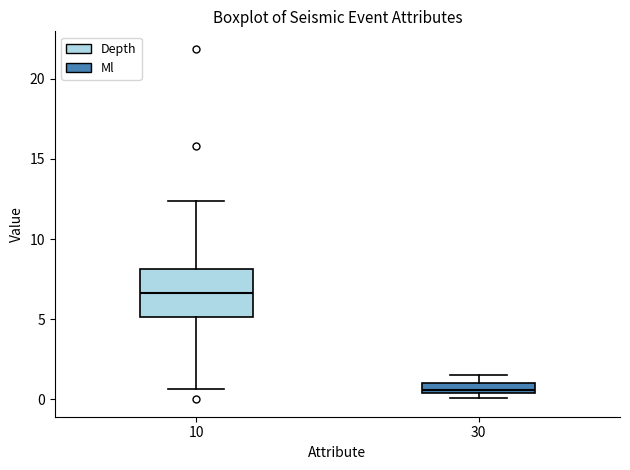

Where is the upper edge of the box at x = 30 on the y-axis? The values are not printed on the chart, so give them approximately, as read against the axis.

1.0